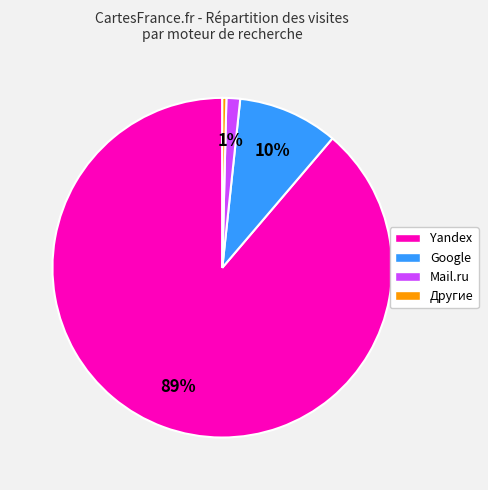

Count the number of slices in the pie.

4